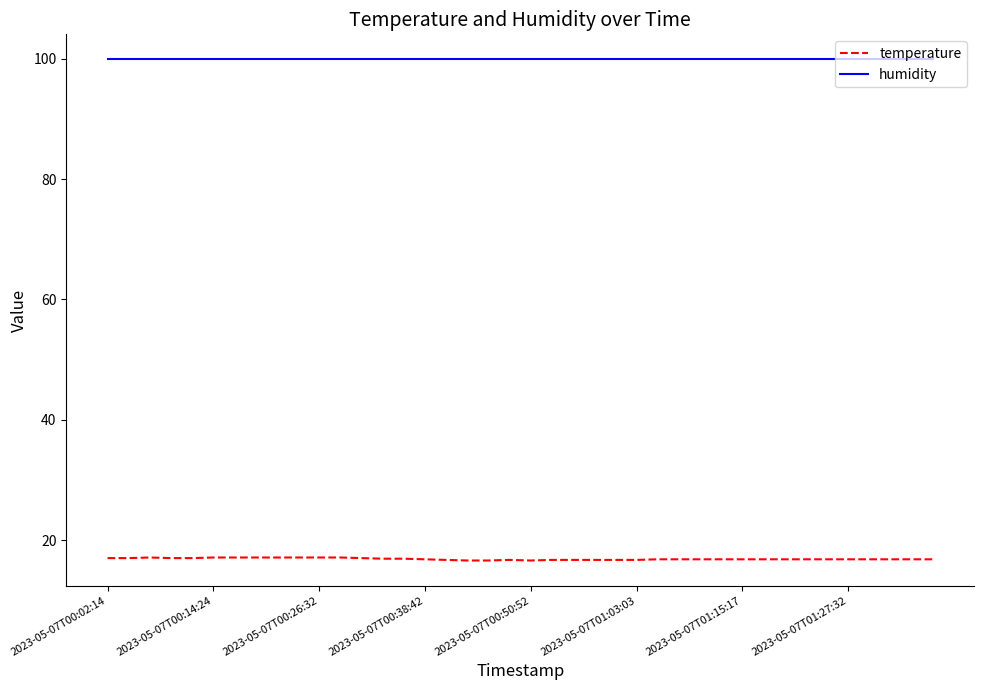

What is the minimum value for temperature?

16.6